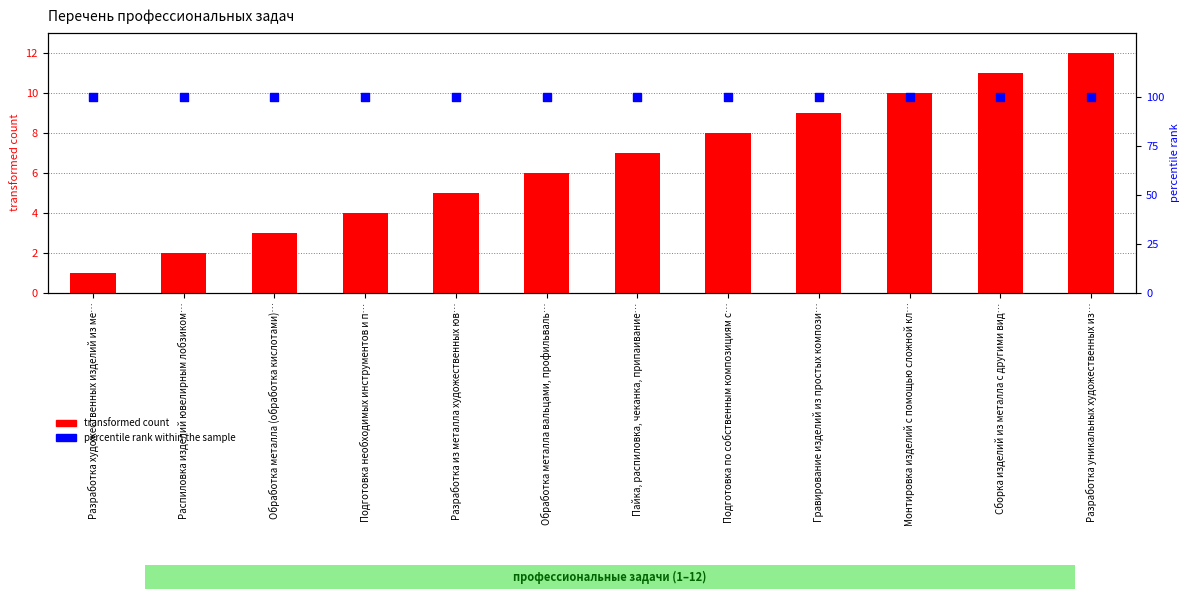

At which category is the sum across all series the highest?

Разработка уникальных художественных из…